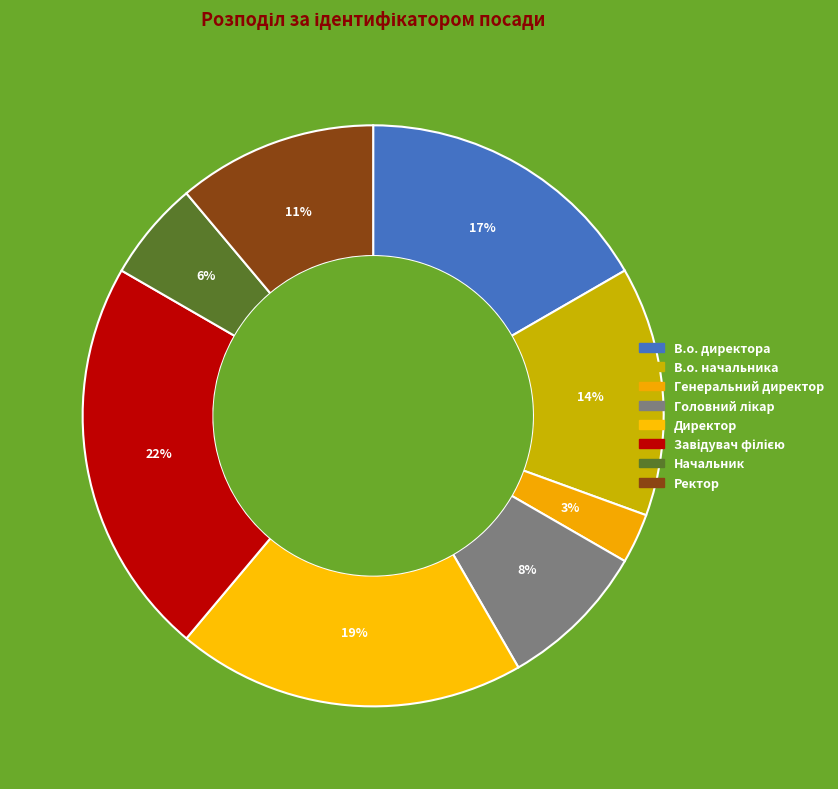

Does Генеральний директор account for over 50% of the chart?

No